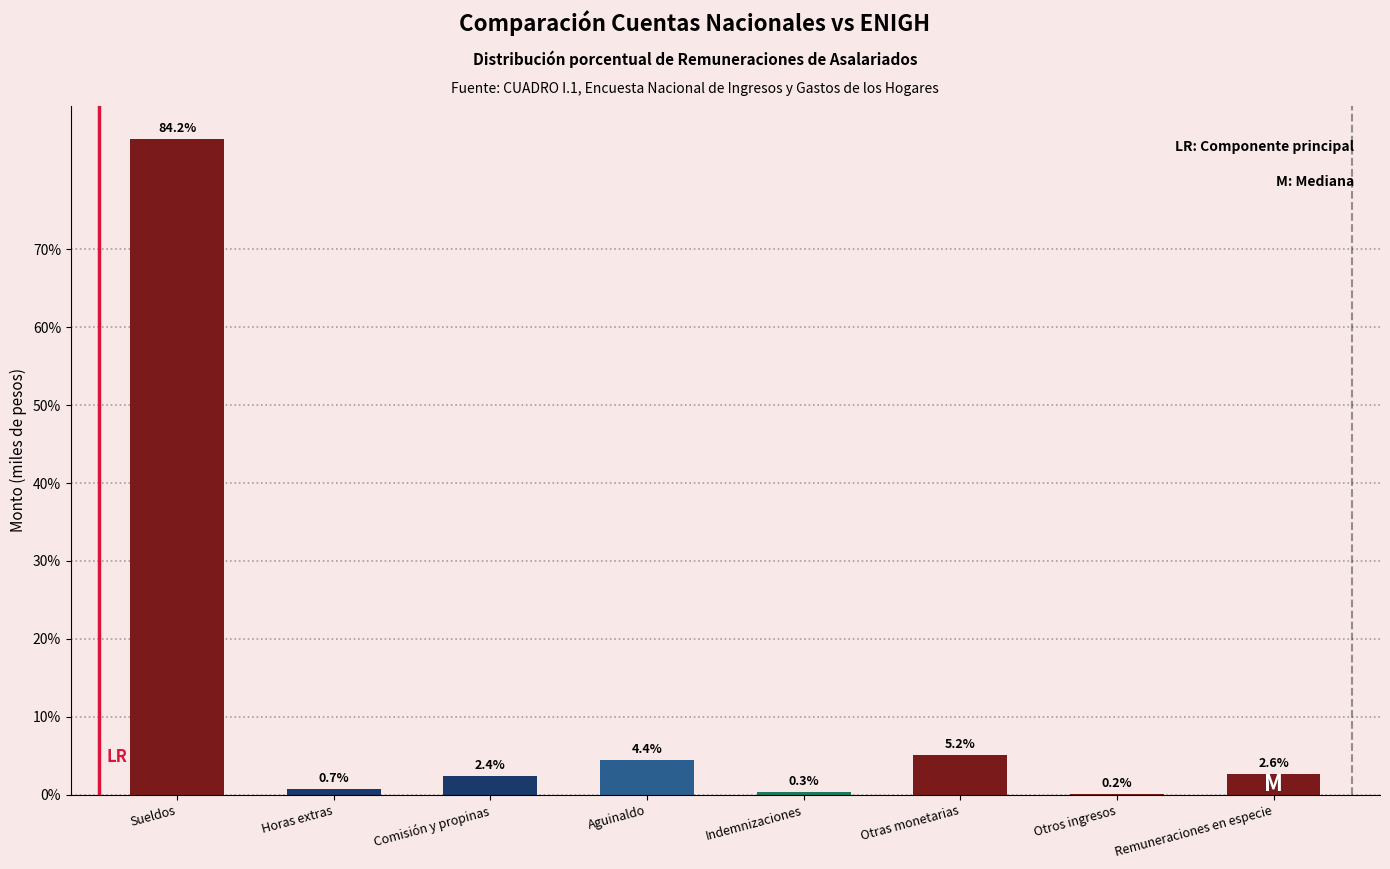

Between Sueldos and Otras monetarias, which is larger?

Sueldos